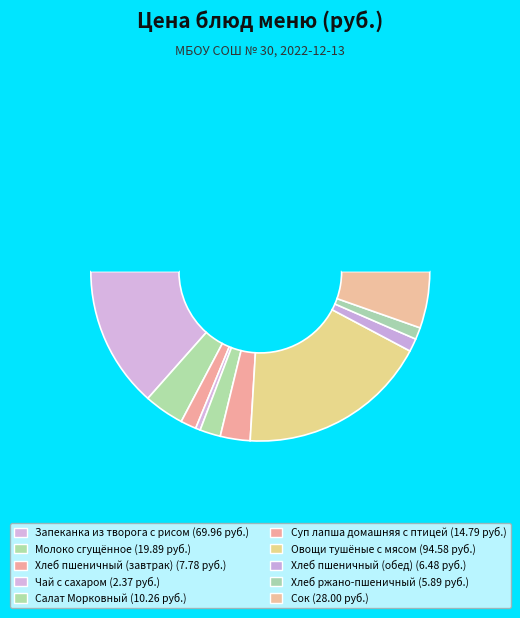

How many slices are in this pie chart?

11